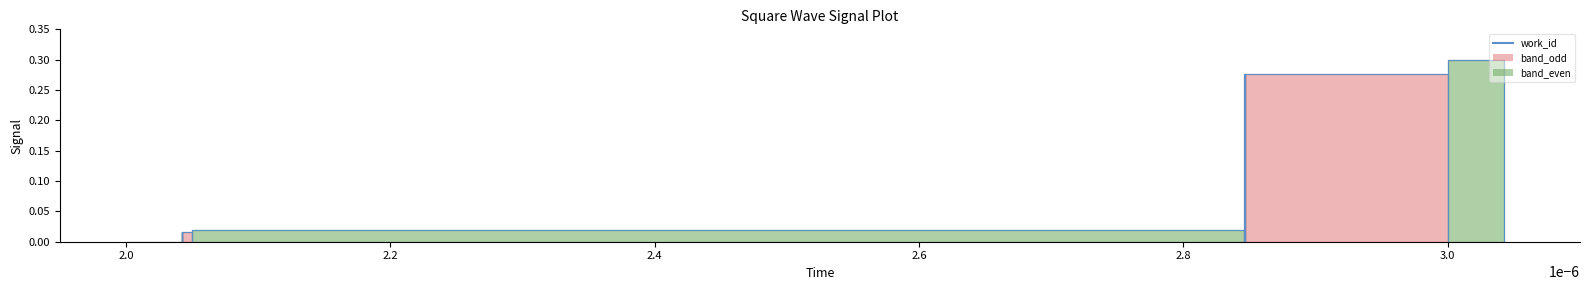

The value at 15 is 0.2. True or false?

False